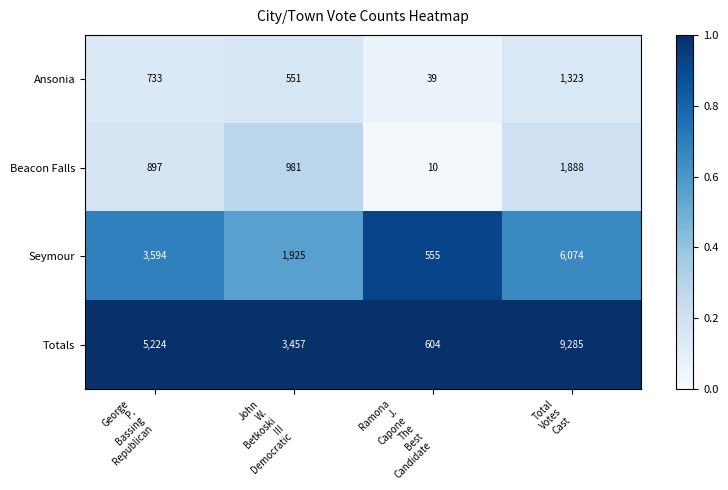

What is the difference between the maximum and minimum values in the Beacon Falls series?

1878